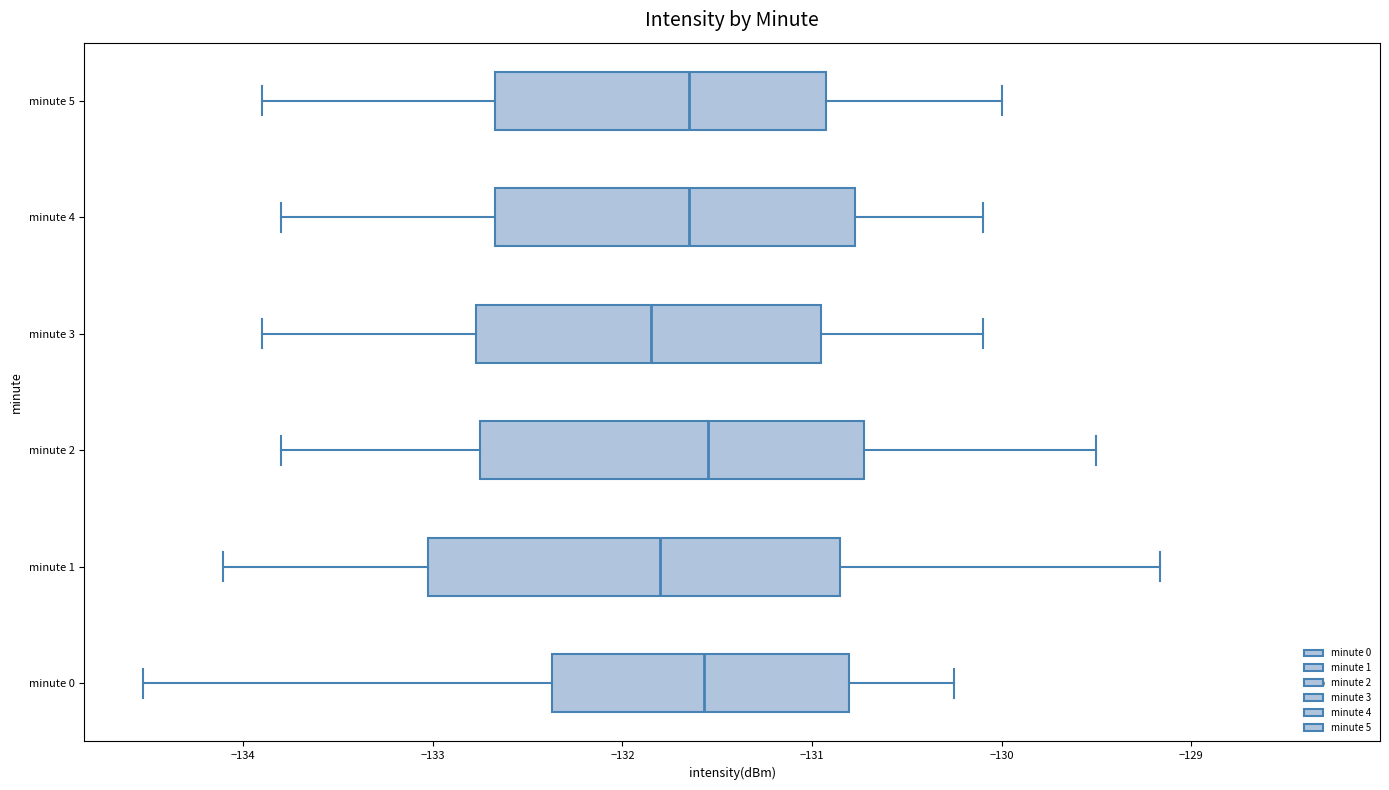

Reading bottom to top, read every box against the x-axis: the position of its median line, the range the box covers, and the ends of its whiskers. The values are not printed on the chart, so give them approximately, as read against the axis.

minute 0: median -131.6, box -132.4 to -130.8, whiskers -134.5 to -130.3
minute 1: median -131.8, box -133.0 to -130.8, whiskers -134.1 to -129.2
minute 2: median -131.5, box -132.7 to -130.7, whiskers -133.8 to -129.5
minute 3: median -131.8, box -132.8 to -130.9, whiskers -133.9 to -130.1
minute 4: median -131.6, box -132.7 to -130.8, whiskers -133.8 to -130.1
minute 5: median -131.6, box -132.7 to -130.9, whiskers -133.9 to -130.0